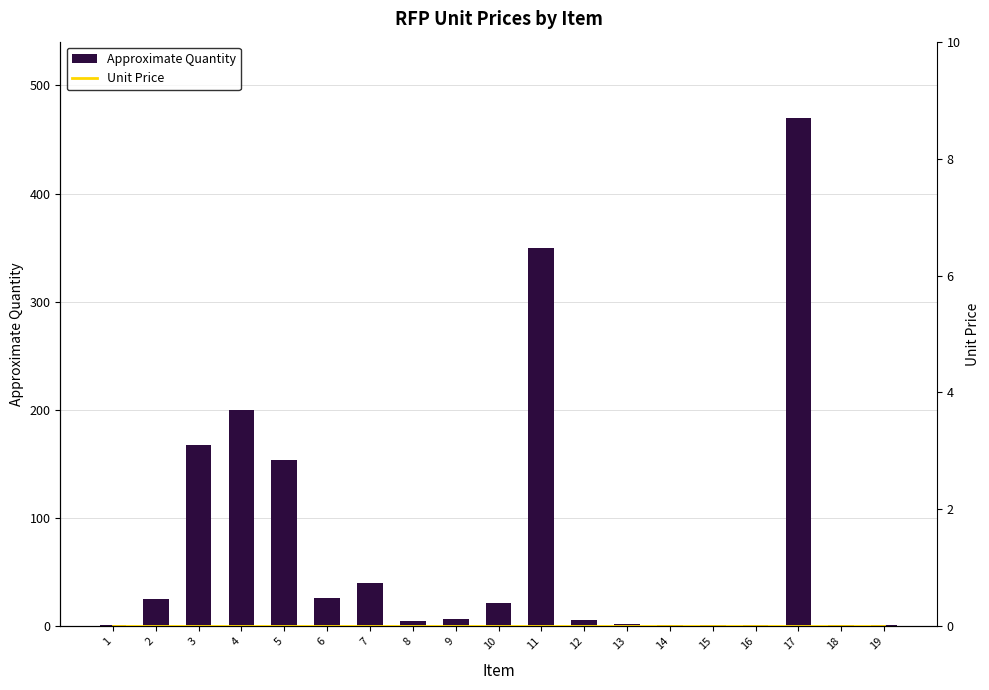

Reading left to right, list all the values displayed in this chart.

Approximate Quantity: 1	25	168	200	154	26	40	5	7	22	350	6	2	1	1	1	470	1	1
Unit Price: 0	0	0	0	0	0	0	0	0	0	0	0	0	0	0	0	0	0	0